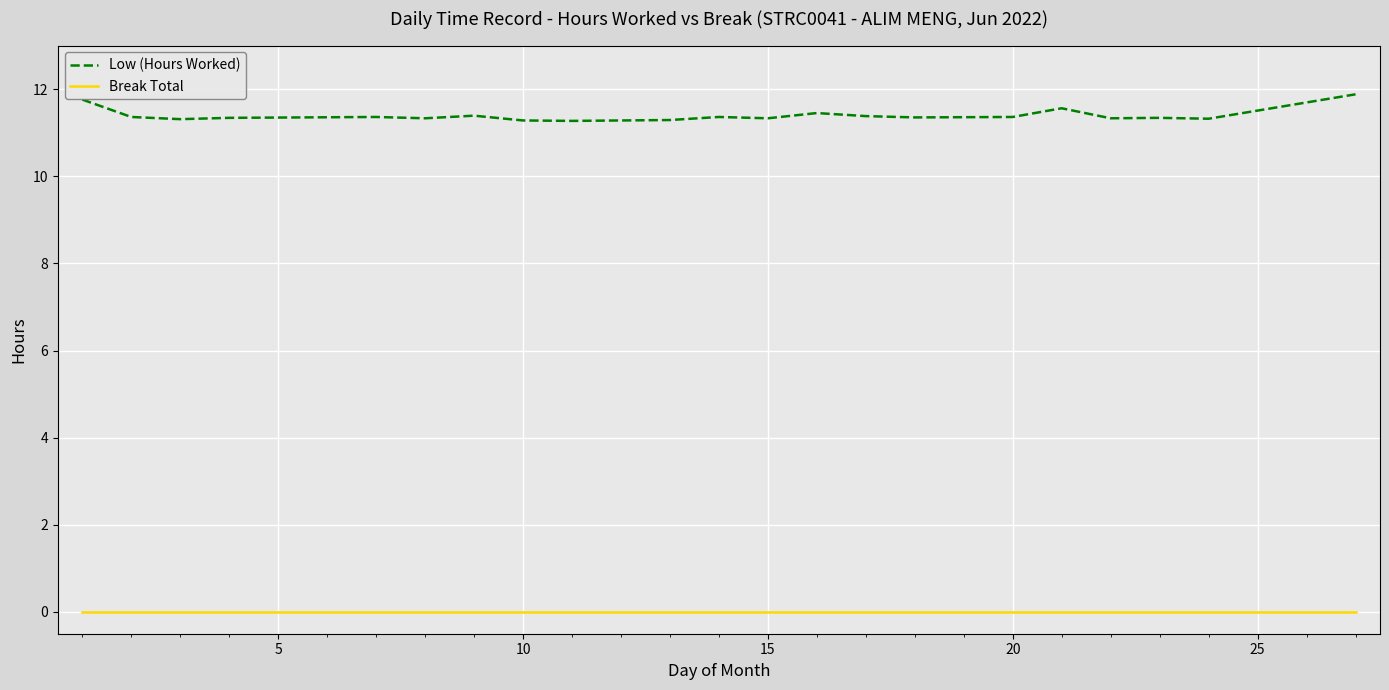

Which series has the widest spread of values?

Low (Hours Worked)